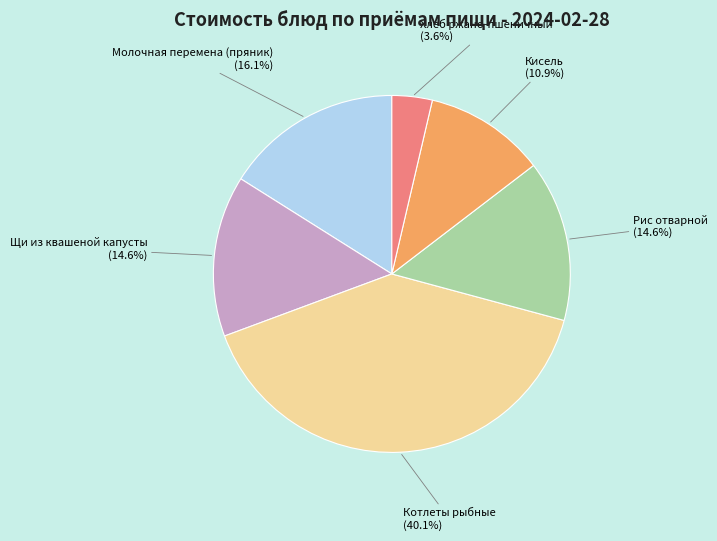

To the nearest percent, what portion does Щи из квашеной капусты represent?

15%